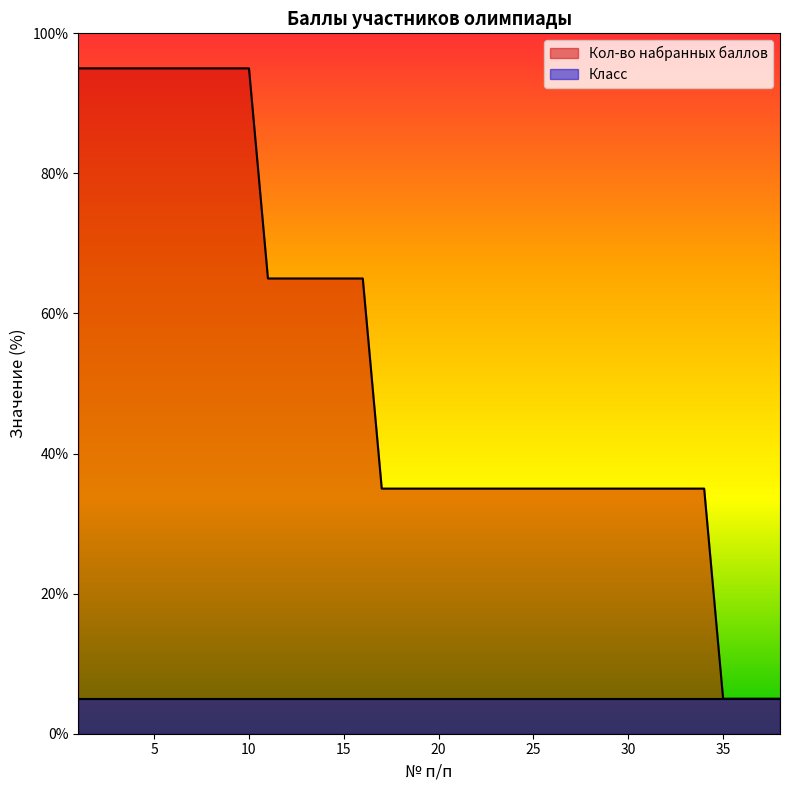

List the labels in order of value, smallest first.

35, 36, 37, 38, 17, 18, 19, 20, 21, 22, 23, 24, 25, 26, 27, 28, 29, 30, 31, 32, 33, 34, 11, 12, 13, 14, 15, 16, 1, 2, 3, 4, 5, 6, 7, 8, 9, 10